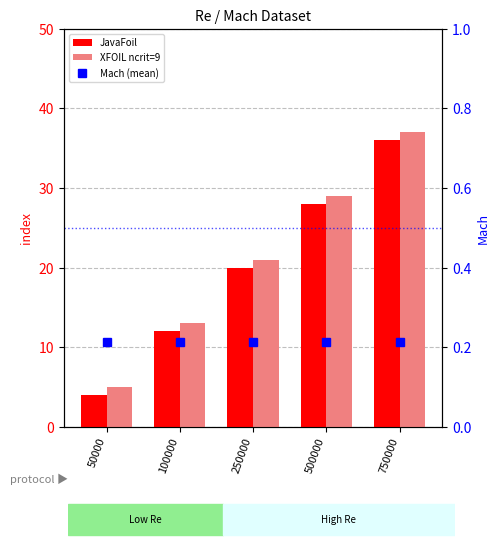

What is the difference between the highest and lowest values at 100000?

12.8